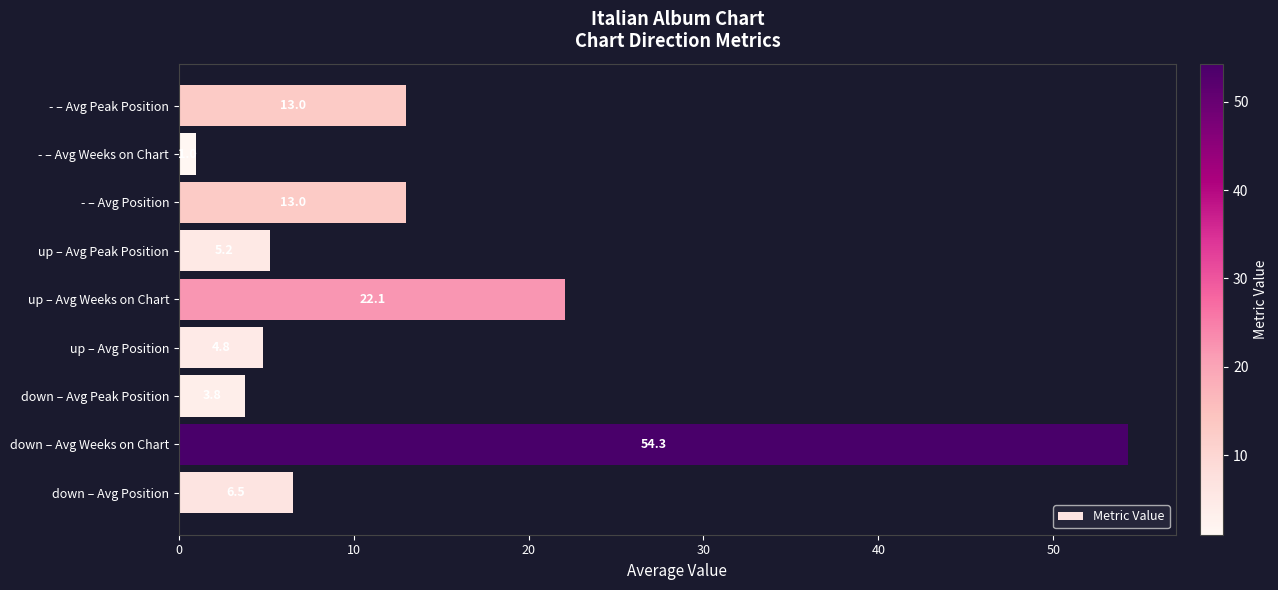

Which has a higher value, down – Avg Weeks on Chart or up – Avg Position?

down – Avg Weeks on Chart